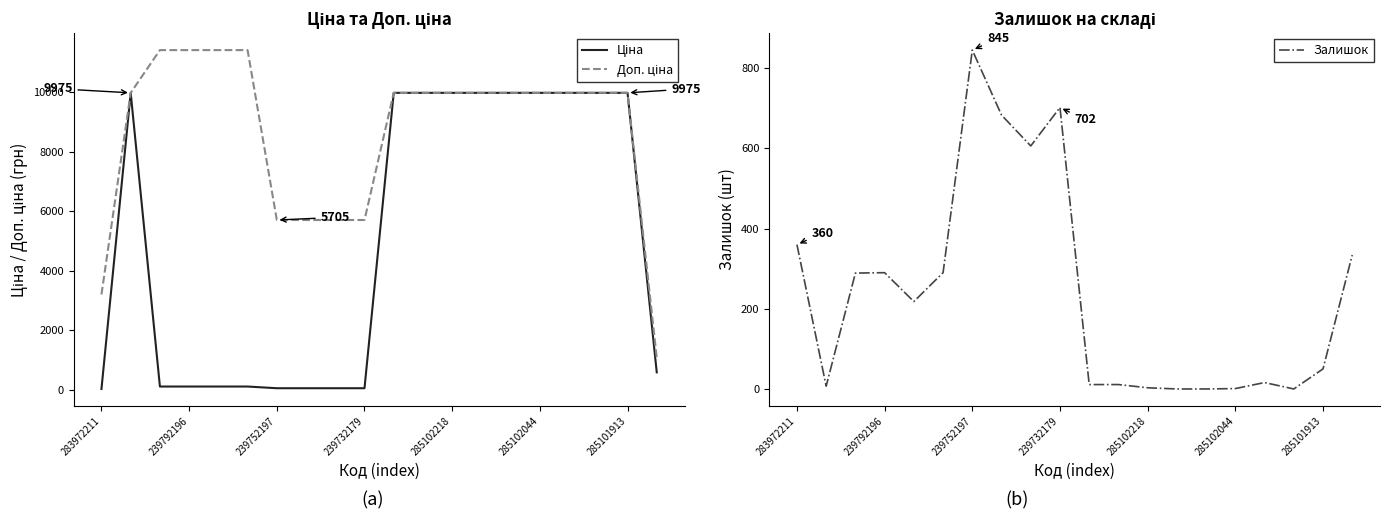

What is the difference between the maximum and minimum values in the Залишок series?

845